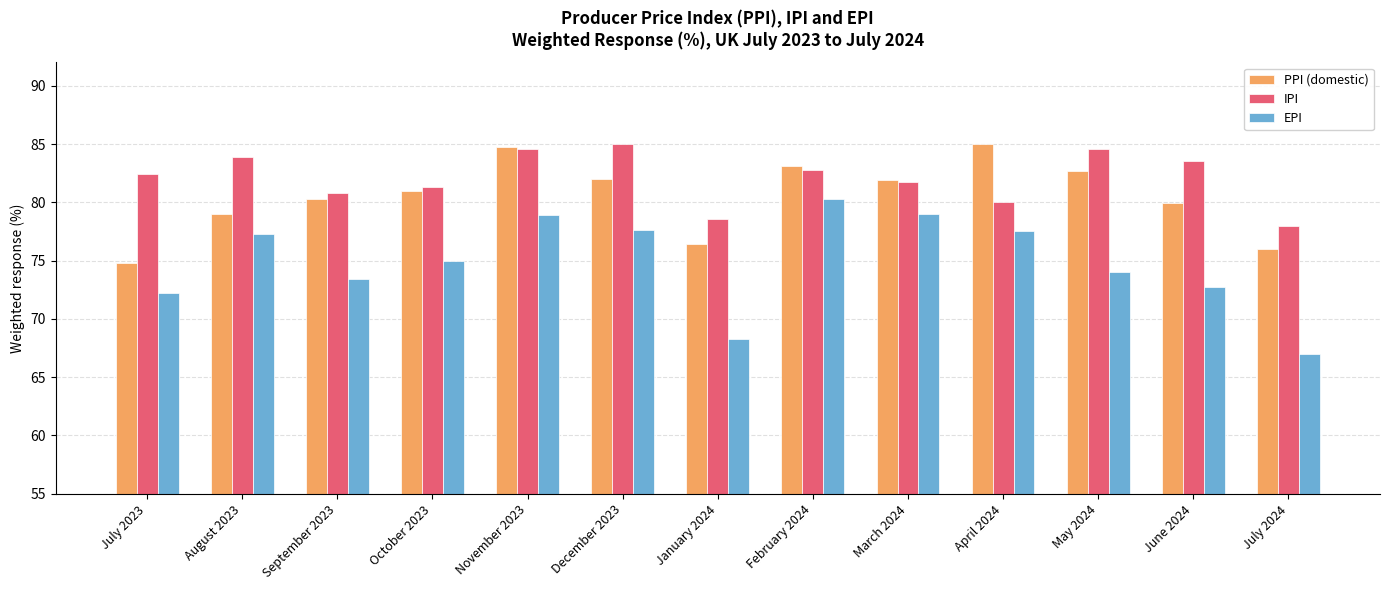

What is the difference between the maximum and minimum values in the PPI (domestic) series?

10.2